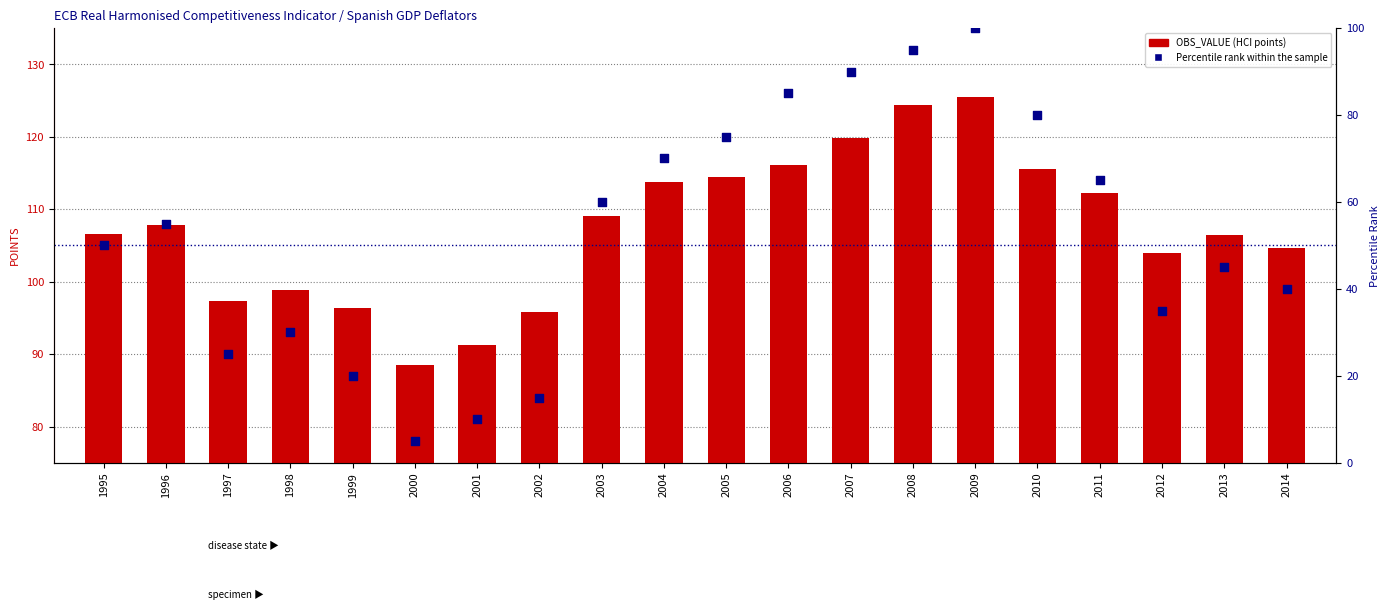

At how many categories does at least one series exceed 52?

20